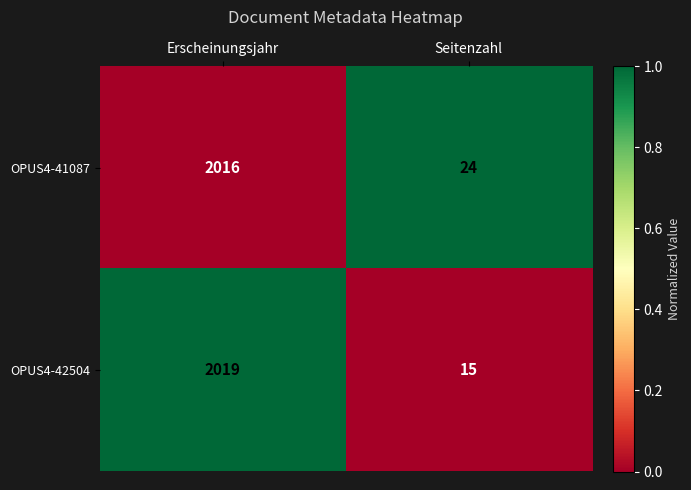

How many series are shown in this chart?

2